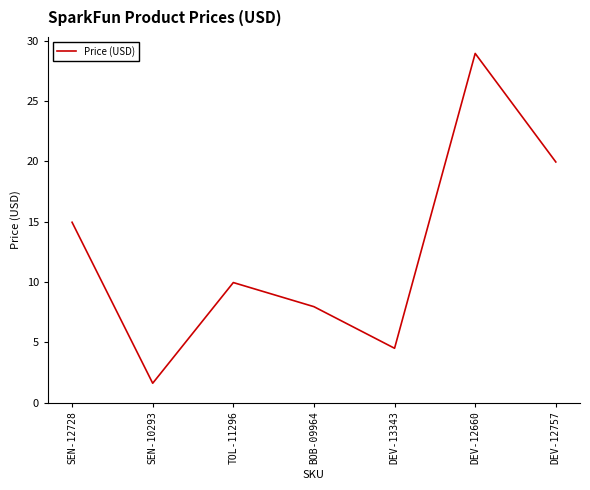

At which category does the data reach its first local peak?

TOL-11296